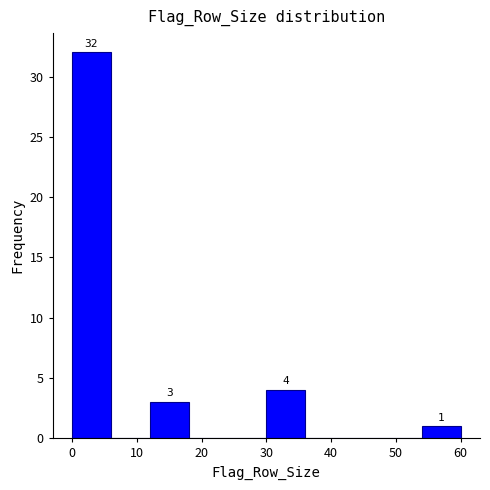

Which range on the x-axis has the tallest bar?

0 to 6